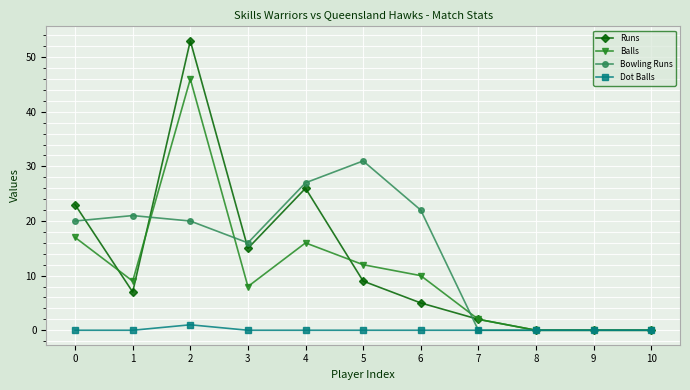

The value of Runs at 8 is 0. True or false?

True